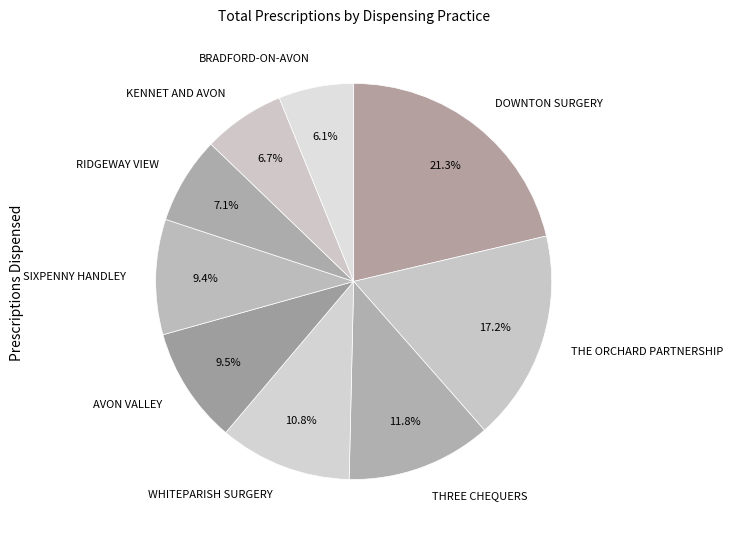

What is the smallest slice in the pie chart?

BRADFORD-ON-AVON